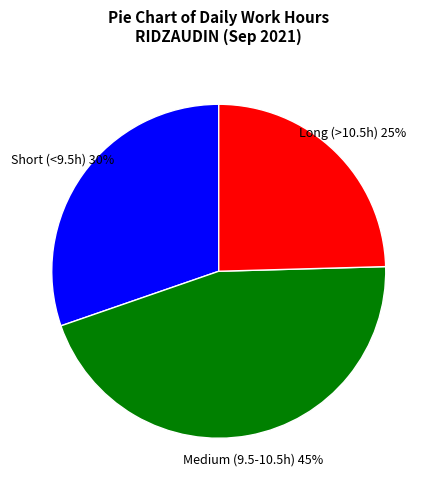

The Long (>10.5h) slice represents 17% of the pie. True or false?

False